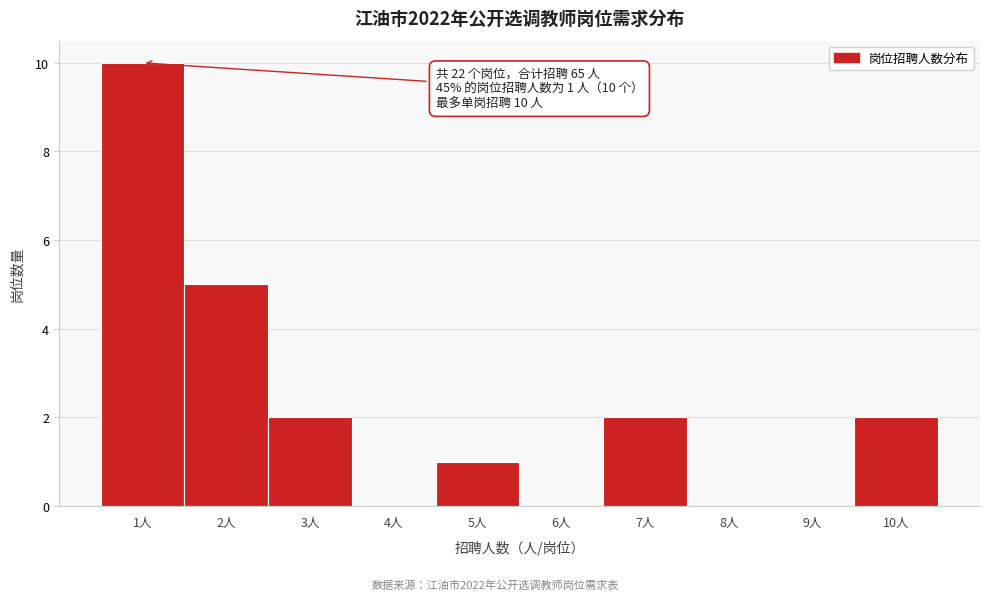

Which range on the x-axis has the tallest bar?

0.5 to 1.5